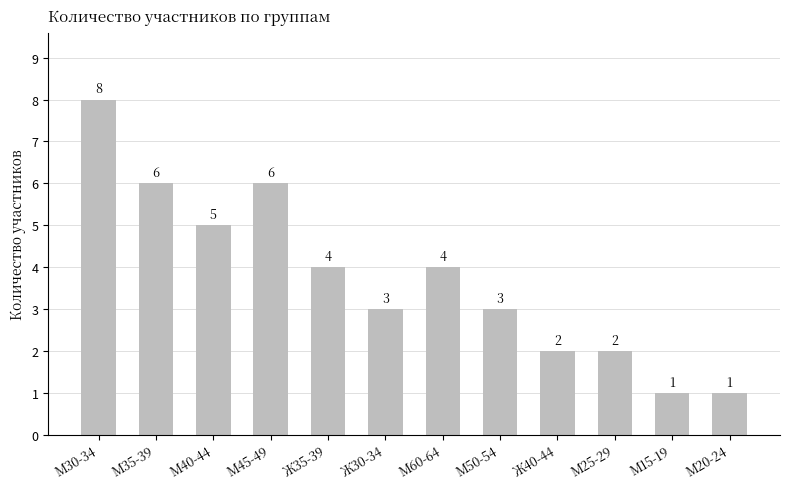

Where does the data first go above 4?

М30-34